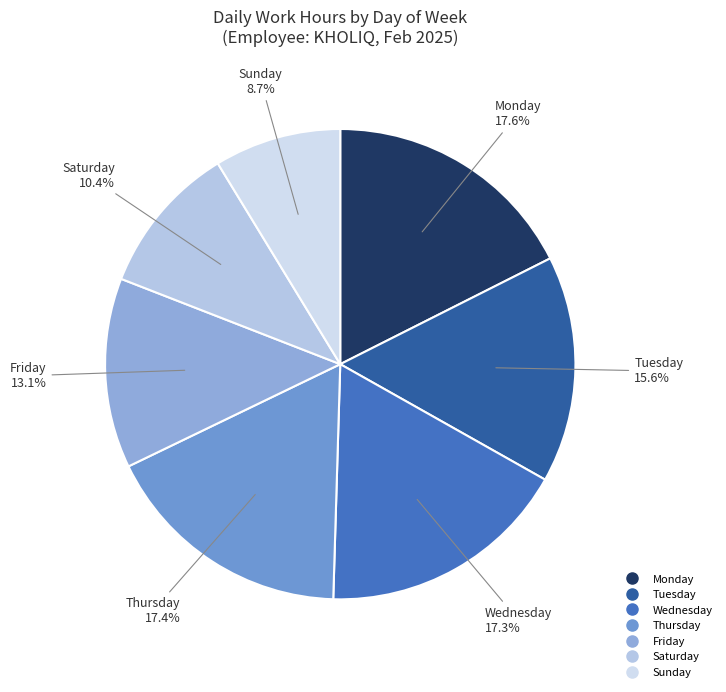

How many segments does this pie chart have?

7